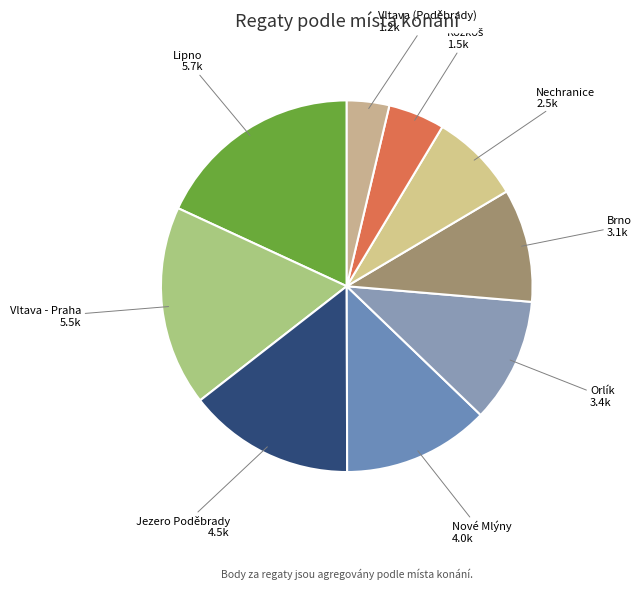

Do Nechranice and Vltava - Praha together represent more than half of the pie?

No